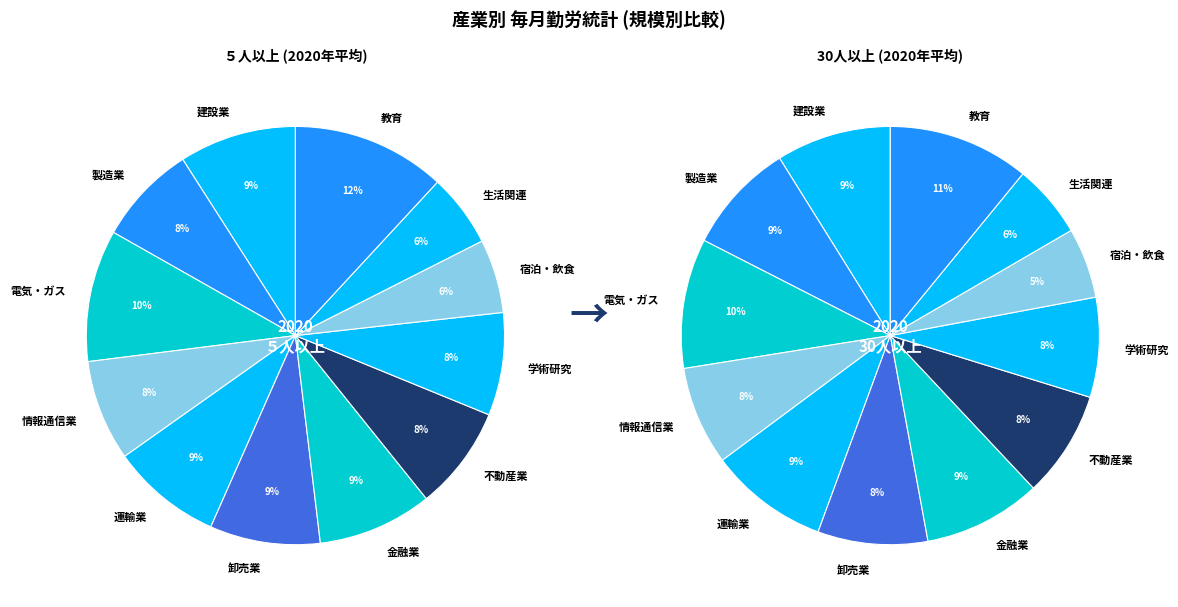

To the nearest percent, what is the average slice percentage?

8%